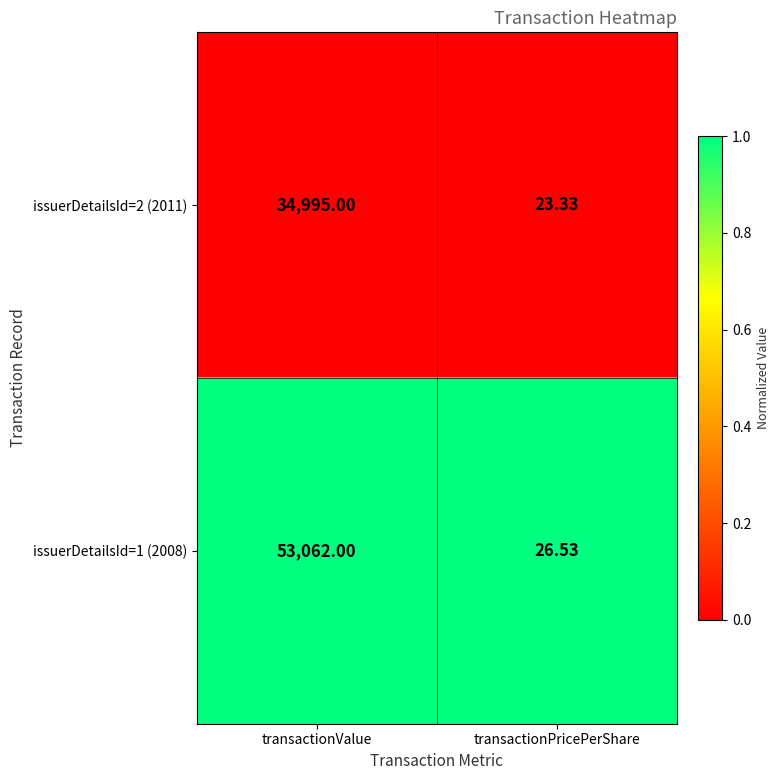

At which category is the sum across all series the highest?

transactionValue